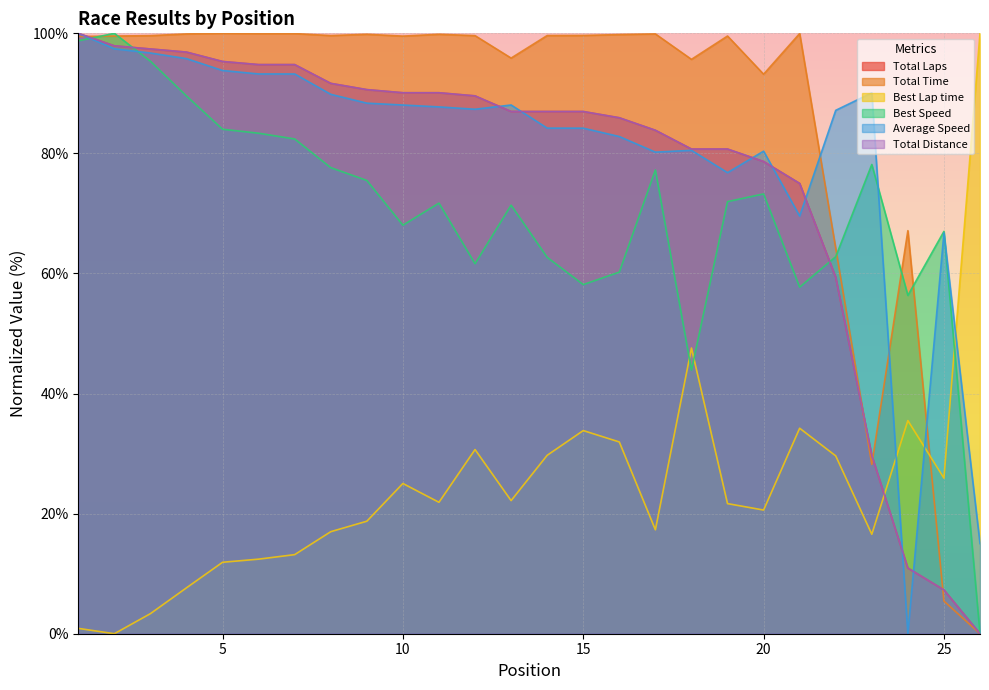

Is it true that Total Laps equals 111.0 at 20?

False